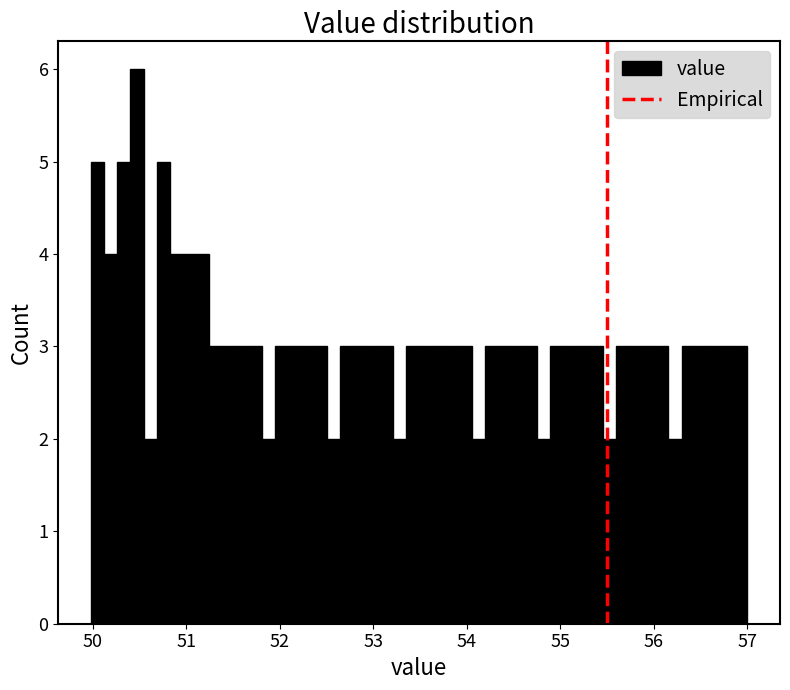

Around what value on the x-axis is the tallest bar? Give the approximate position of its centre, as read against the axis.

50.5